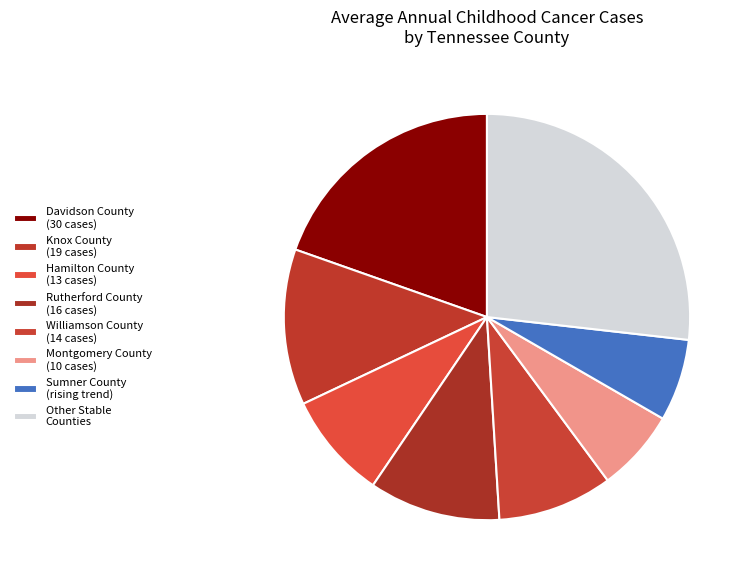

Count the number of slices in the pie.

8